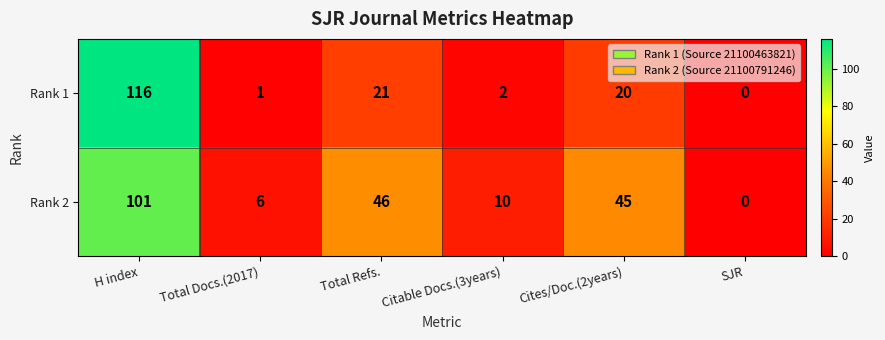

At which label does Rank 2 first exceed 45?

H index